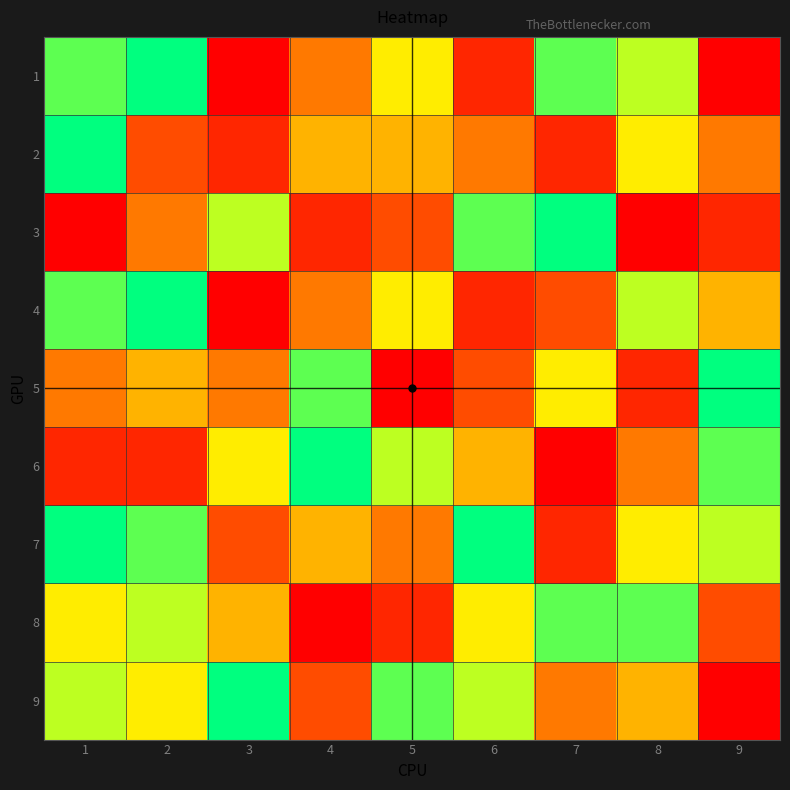

What is the maximum value shown in the chart?

9